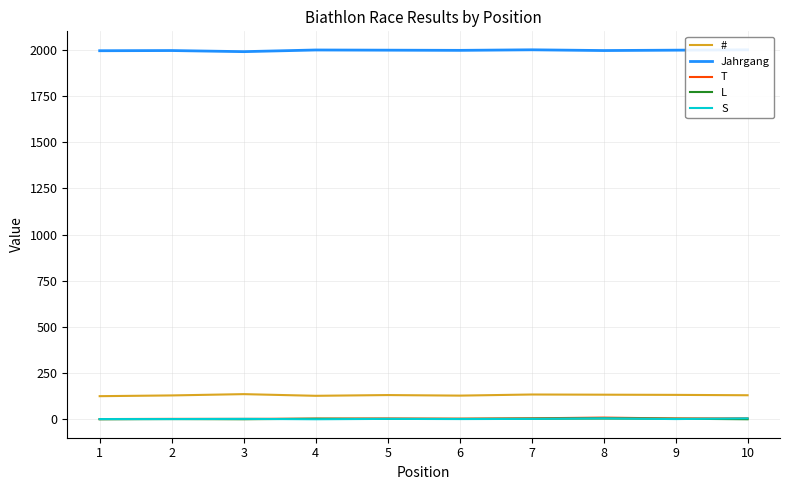

Is it true that Jahrgang equals 2001 at 7?

True